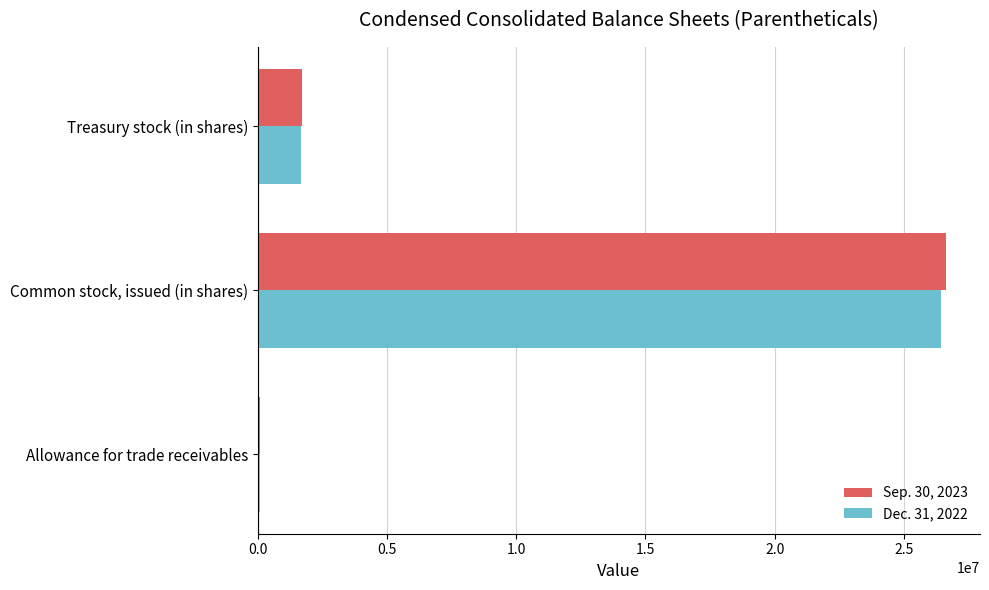

The value of Dec. 31, 2022 at Treasury stock (in shares) is 1685357. True or false?

True